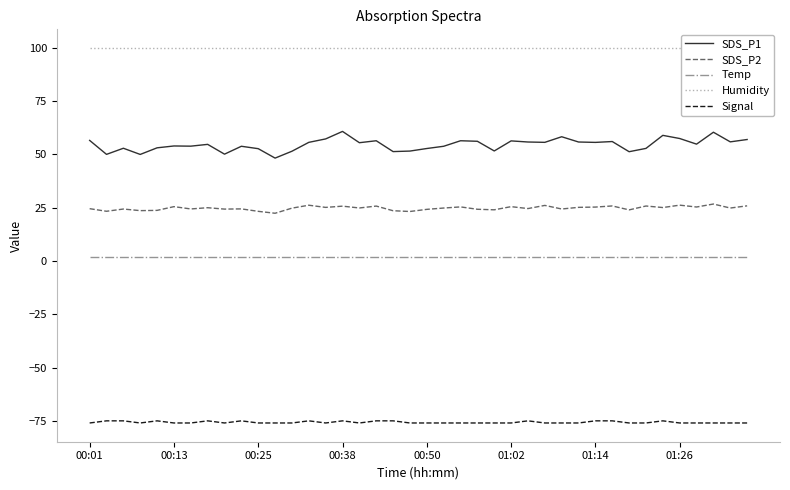

What value does the SDS_P2 series have at 23?

24.3